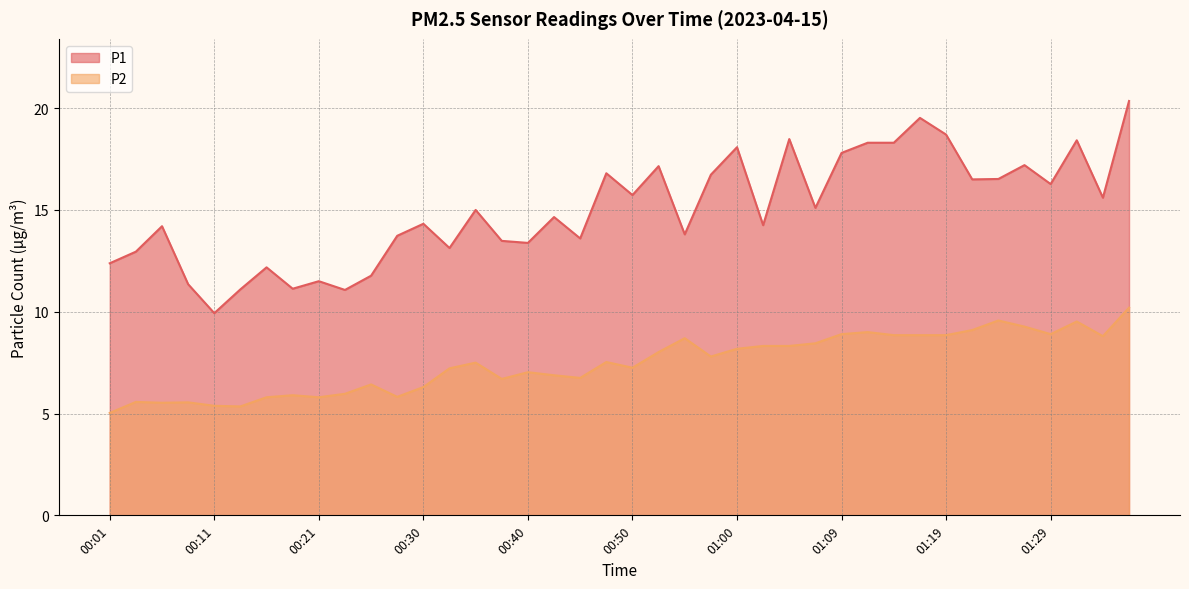

What is the lowest value of the P2 series?

5.0